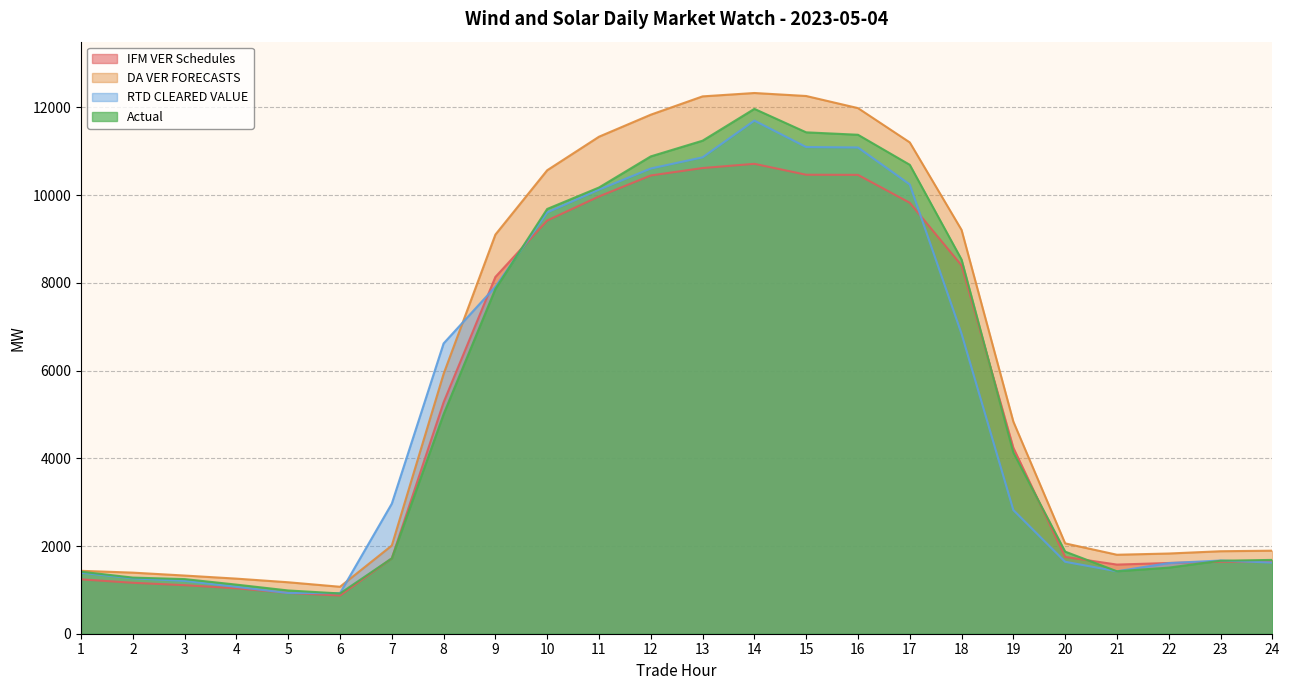

How many lines are shown in the chart?

4